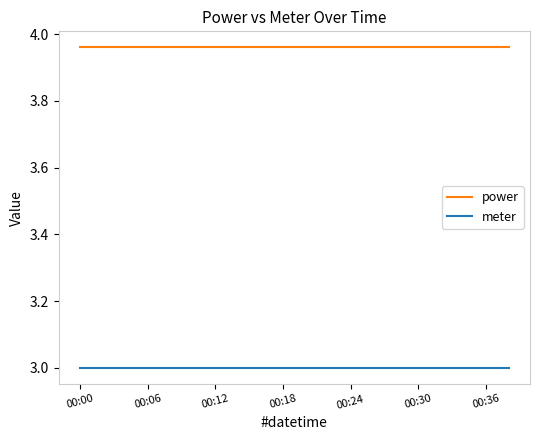

True or false: power and meter cross at least once.

False